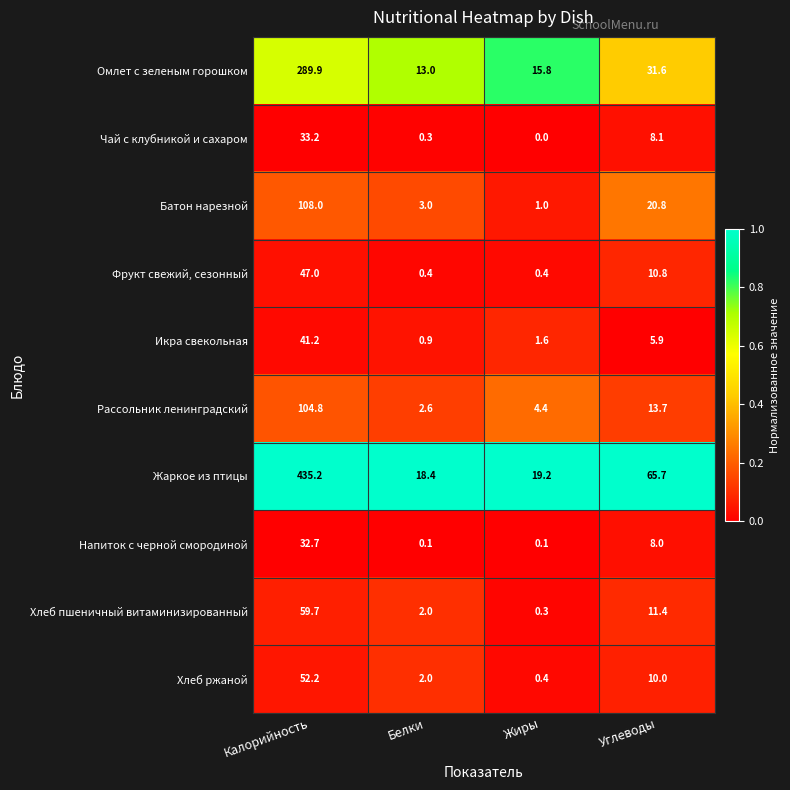

Which series changed the most between Калорийность and Белки?

Жаркое из птицы